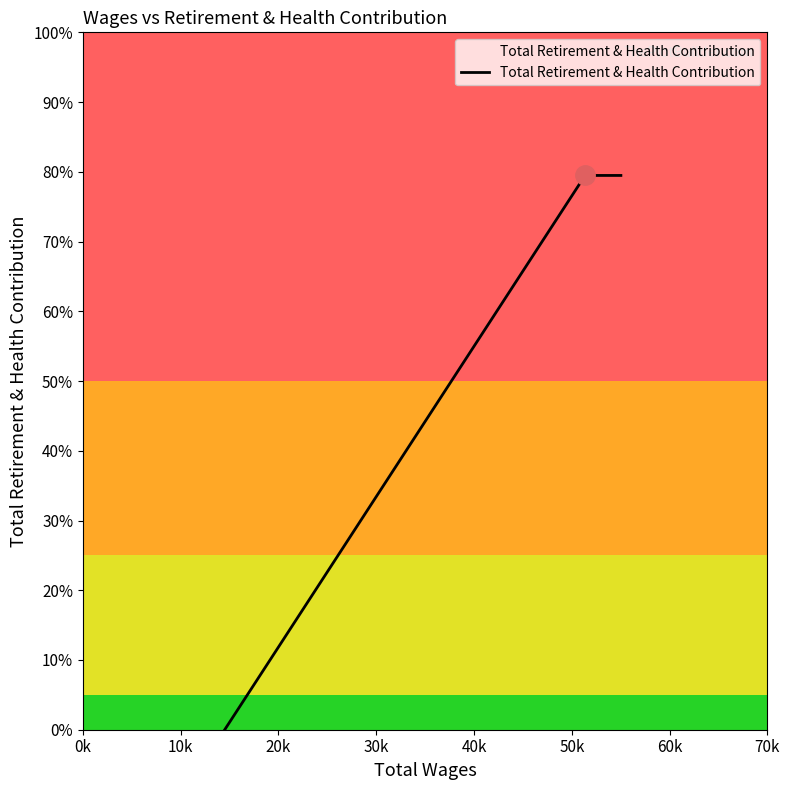

Does the chart have visible grid lines?

No